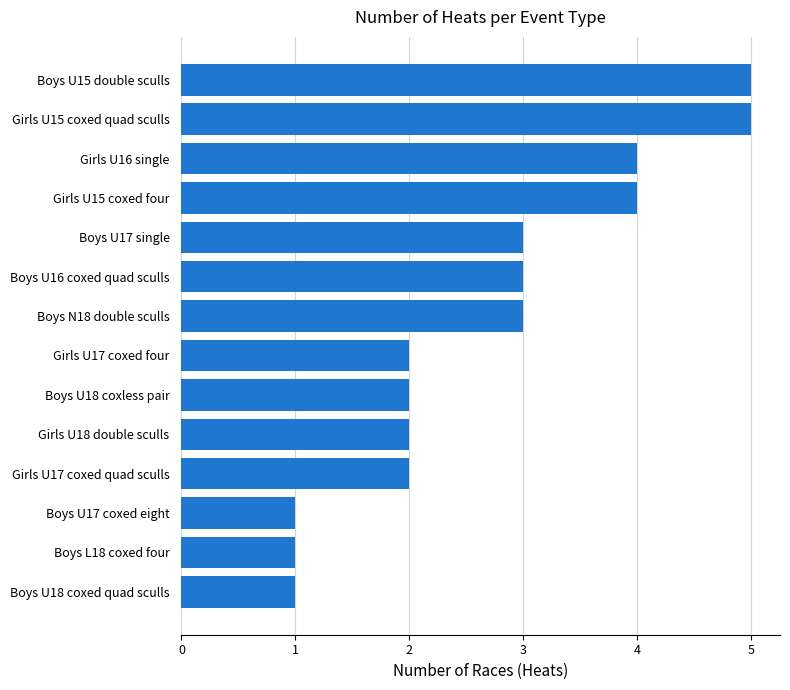

What is the label of the 14th bar from the bottom?

Boys U15 double sculls